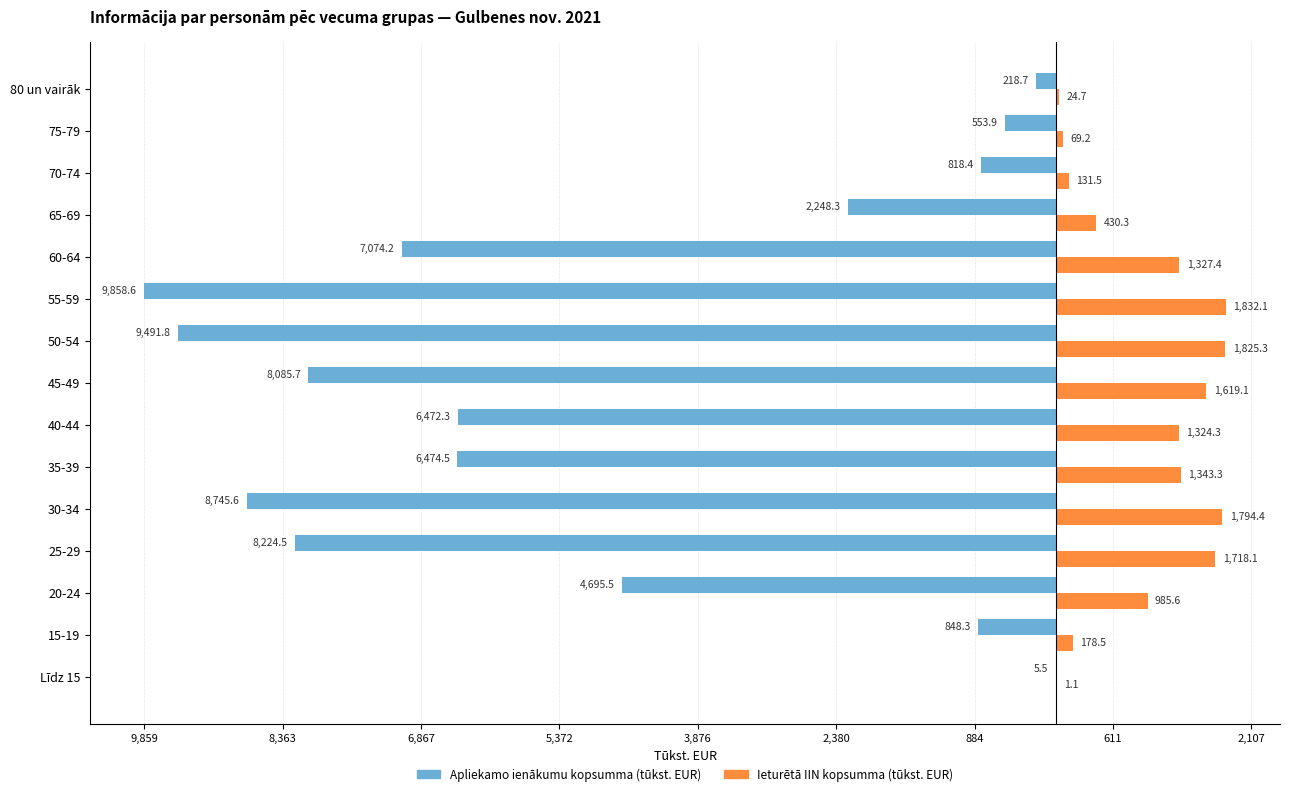

What is the sum of all Ieturētā IIN kopsumma (tūkst. EUR) values?

14604.8